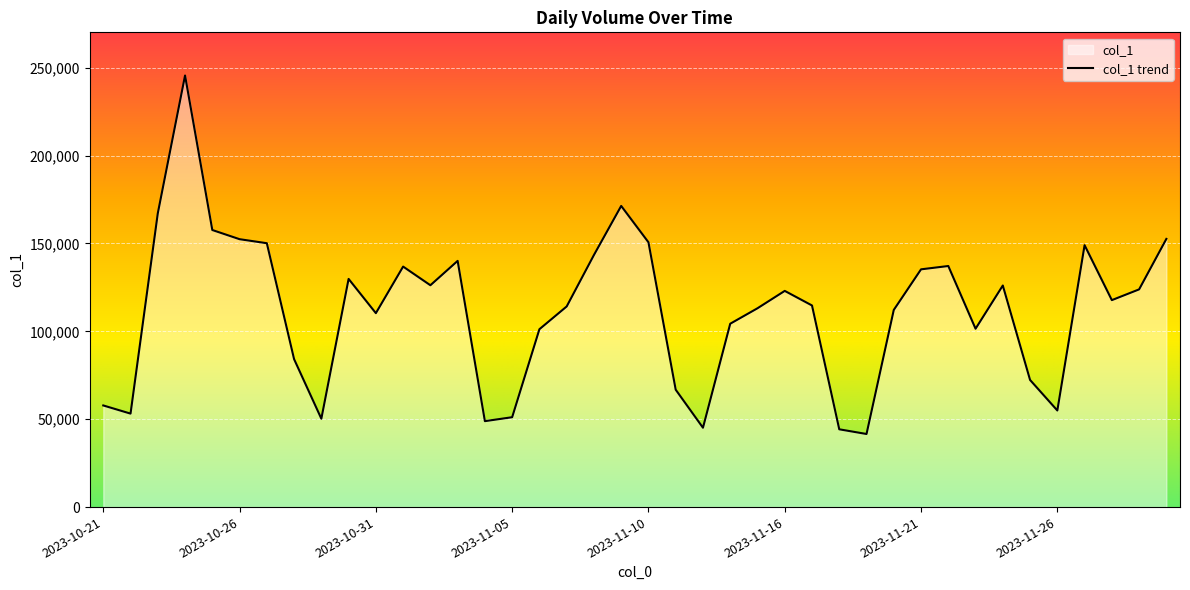

Reading left to right, extract all data points from this chart.

2023-10-21=57830.1	2023-10-22=53183.7	2023-10-23=167156.9	2023-10-24=245577.9	2023-10-25=157654.8	2023-10-26=152431.9	2023-10-27=150141.4	2023-10-28=84181.8	2023-10-29=50291.5	2023-10-30=129829.5	2023-10-31=110345.8	2023-11-01=136846.5	2023-11-02=126227.4	2023-11-03=140085.4	2023-11-04=48894.7	2023-11-05=51137.8	2023-11-06=101205.8	2023-11-07=114155.0	2023-11-08=143444.7	2023-11-09=171352.9	2023-11-10=150674.0	2023-11-11=66790.7	2023-11-12=45153.4	2023-11-13=104333.3	2023-11-15=113125.8	2023-11-16=123013.2	2023-11-17=114717.4	2023-11-18=44259.2	2023-11-19=41587.0	2023-11-20=112186.4	2023-11-21=135282.1	2023-11-22=137173.4	2023-11-23=101490.1	2023-11-24=126081.0	2023-11-25=72335.5	2023-11-26=54963.0	2023-11-27=149026.1	2023-11-28=117760.1	2023-11-29=123870.0	2023-11-30=152588.3